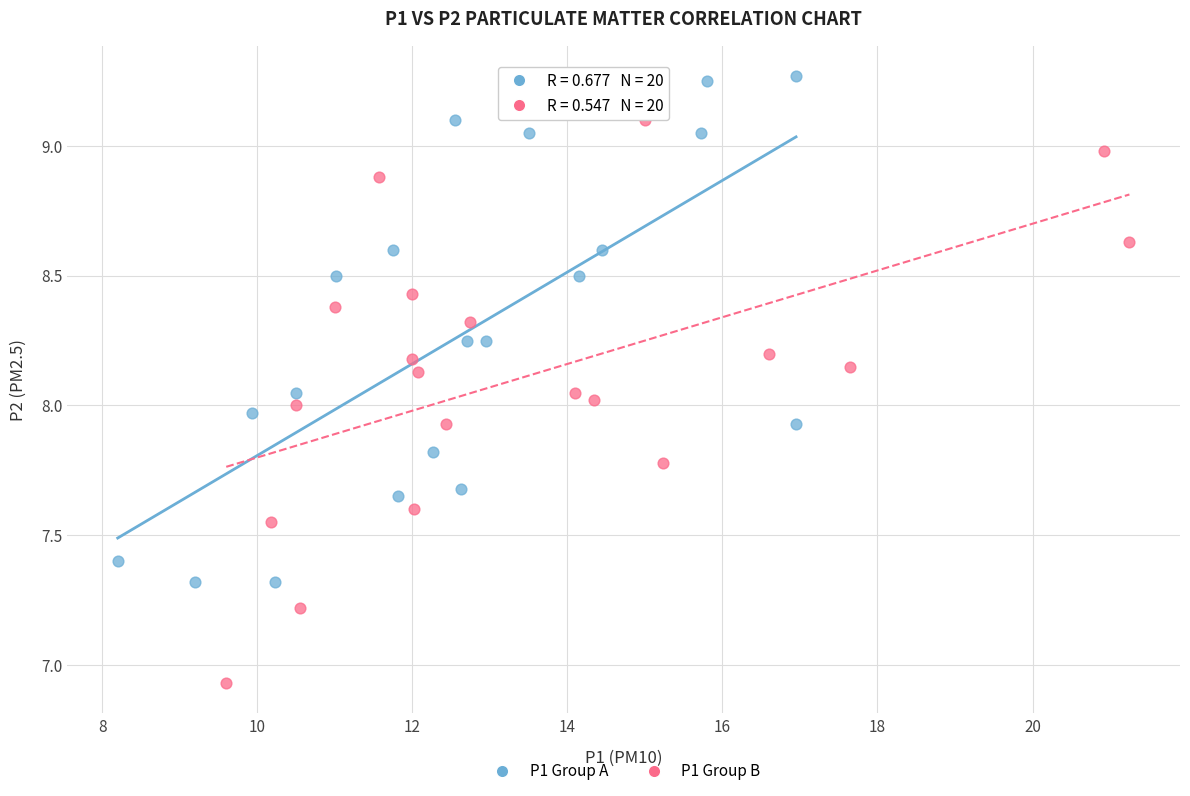

Which series has the largest Y range (max minus min)?

P1 Group B